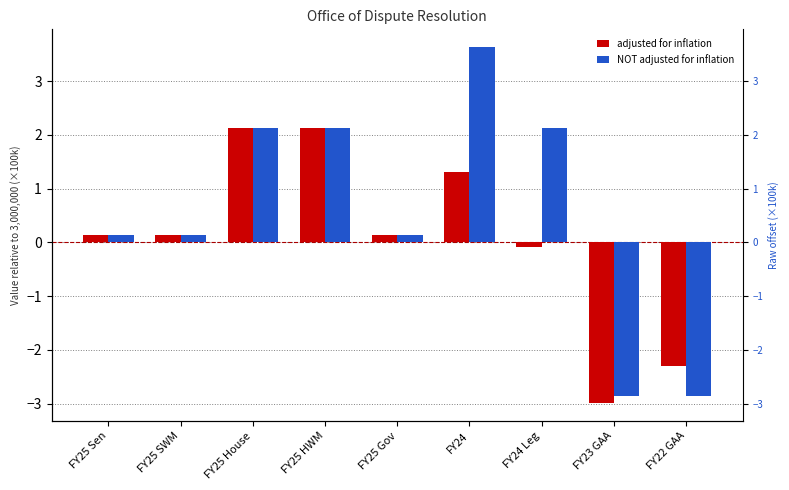

What is the difference between the NOT adjusted for inflation values at FY25 HWM and FY23 GAA?

5.0